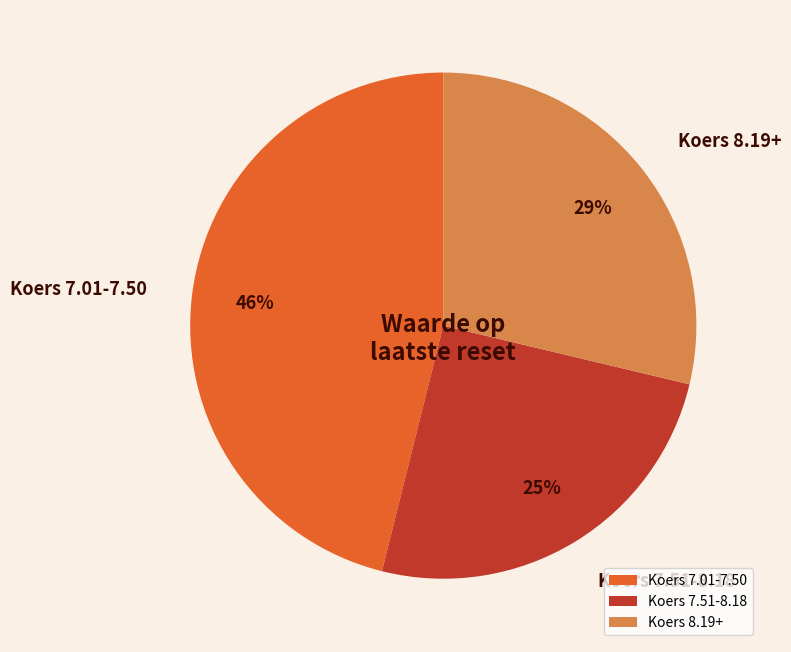

Which category has the biggest portion of the pie?

Koers 7.01-7.50